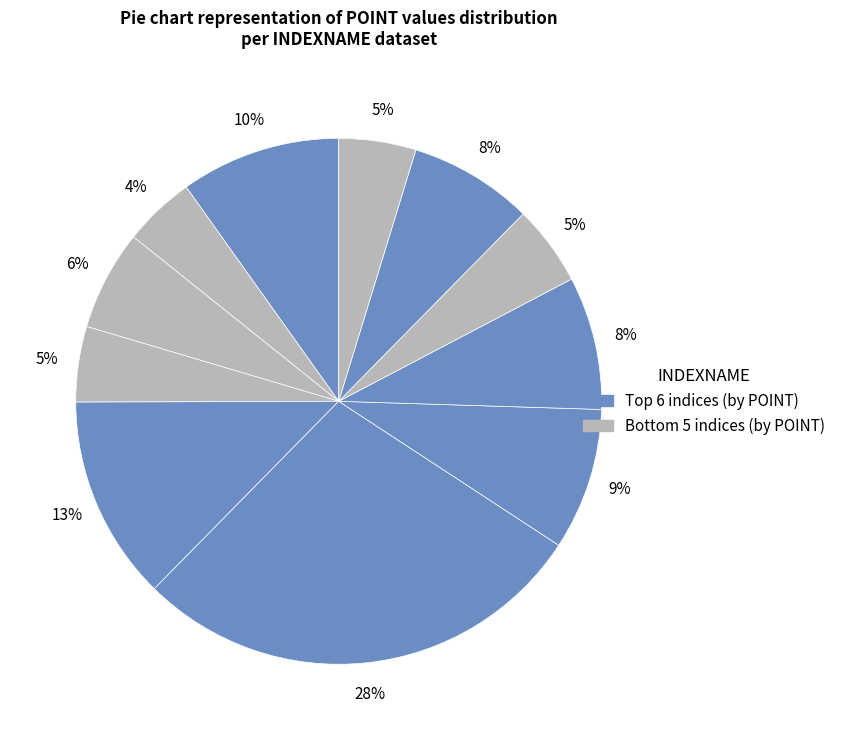

How many segments does this pie chart have?

11